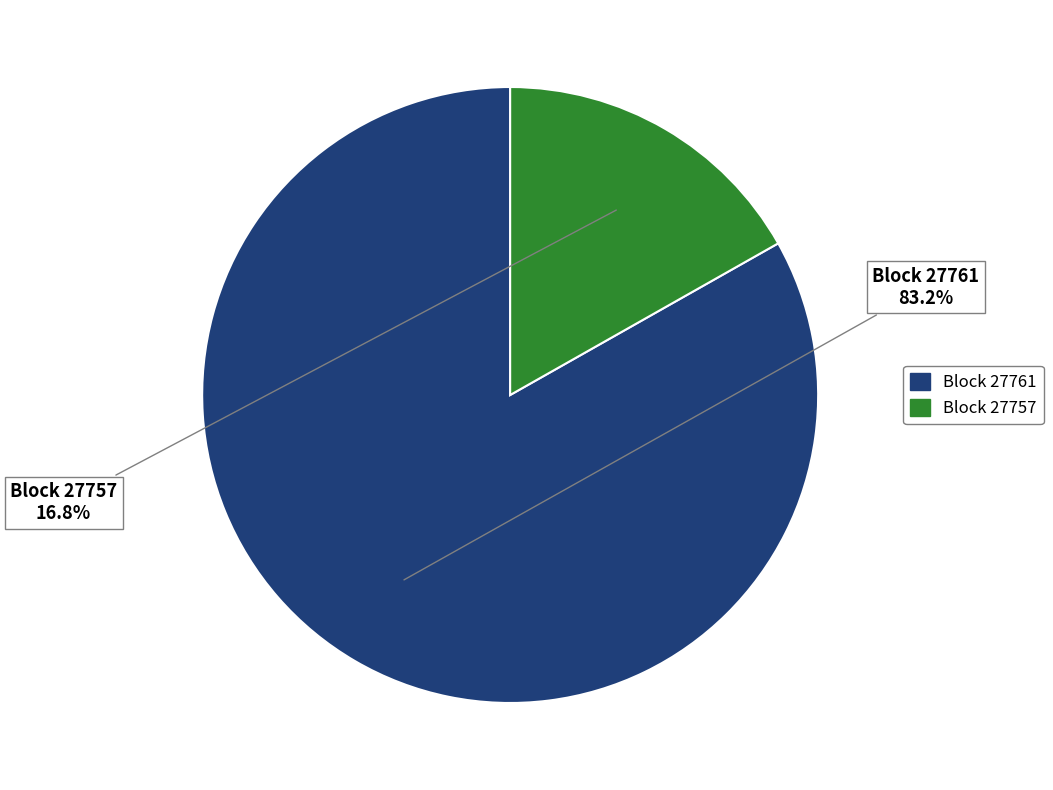

To the nearest percent, what is the difference between the largest and smallest slice percentages?

66%